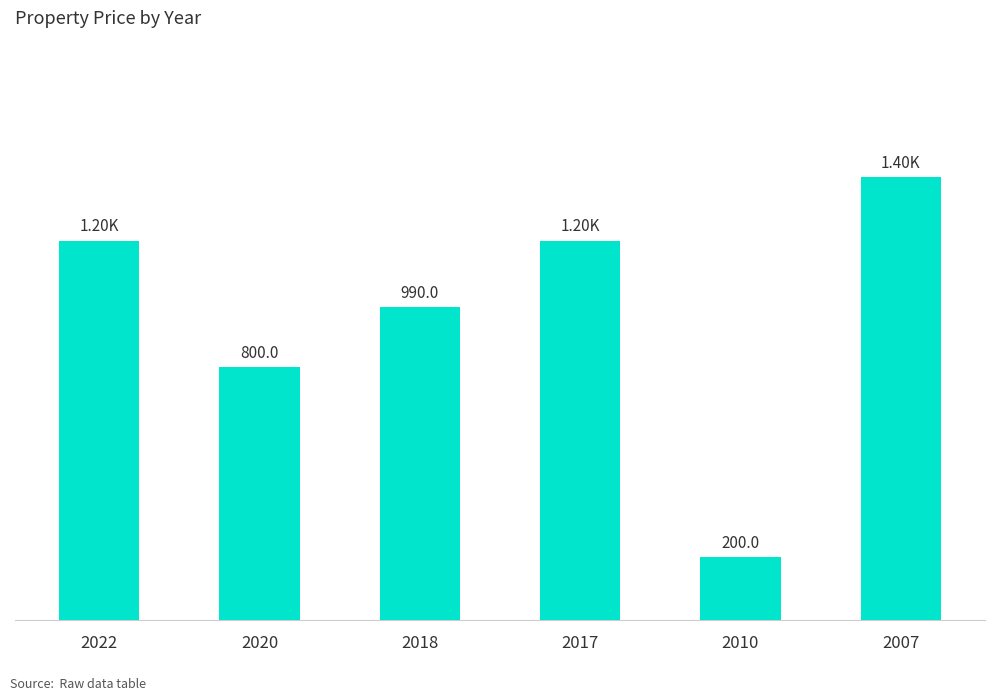

Rank the categories by value from lowest to highest.

2010, 2020, 2018, 2022, 2017, 2007